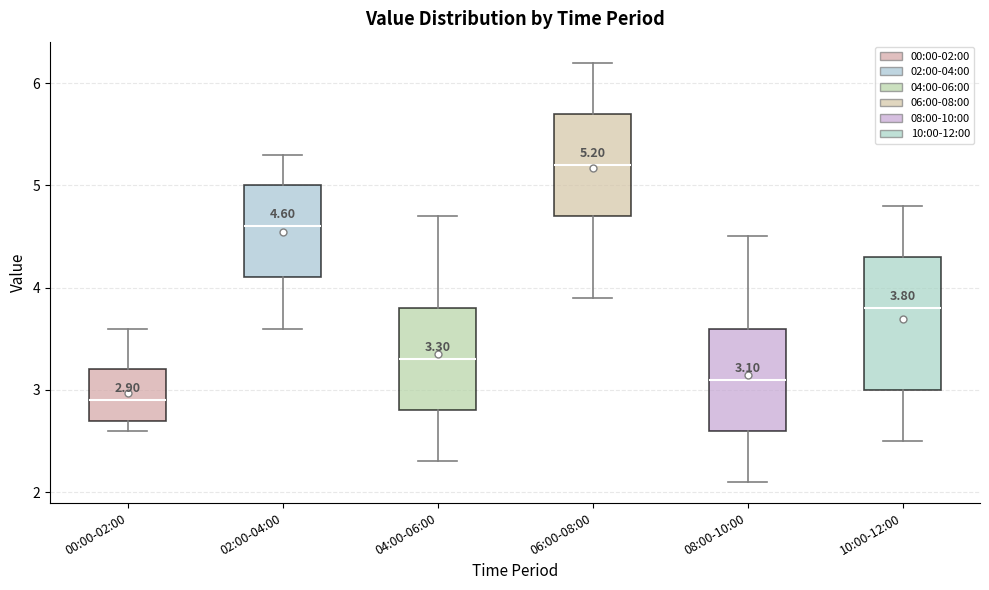

Which box is the tallest, from its lower edge to its upper edge?

10:00-12:00